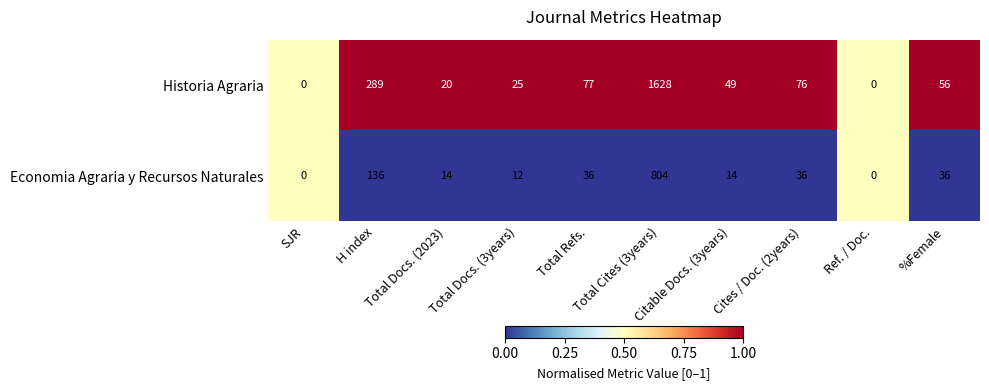

What is the sum of all Economia Agraria y Recursos Naturales values?

1088